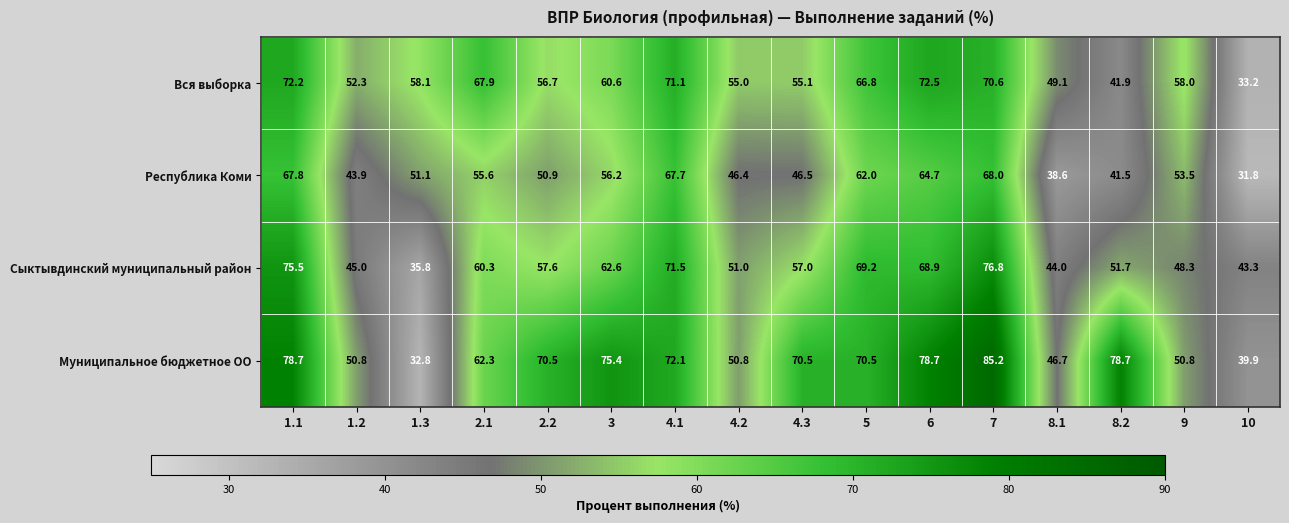

At how many categories does at least one series exceed 39?

16